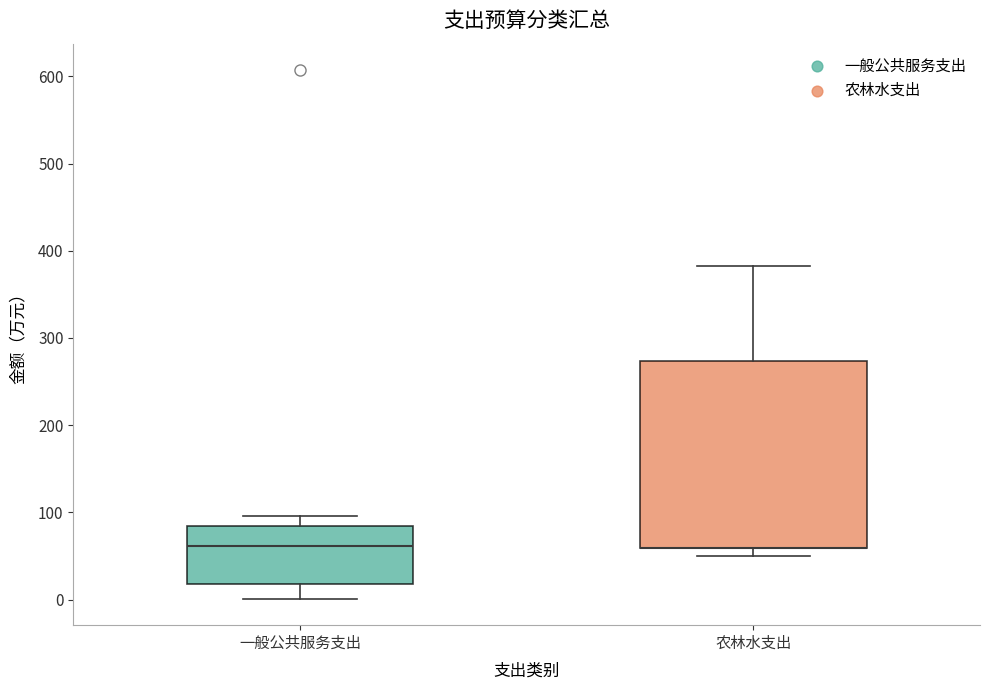

Reading left to right, transcribe this box plot: for each box, give where its median line is, the range the box spans, and where its two whiskers end, as read against the y-axis. The values are not printed on the chart, so give them approximately, as read against the axis.

一般公共服务支出: median 60, box 20 to 80, whiskers 0 to 100
农林水支出: median 60 (drawn on the box's lower edge), box 60 to 270, whiskers 50 to 380